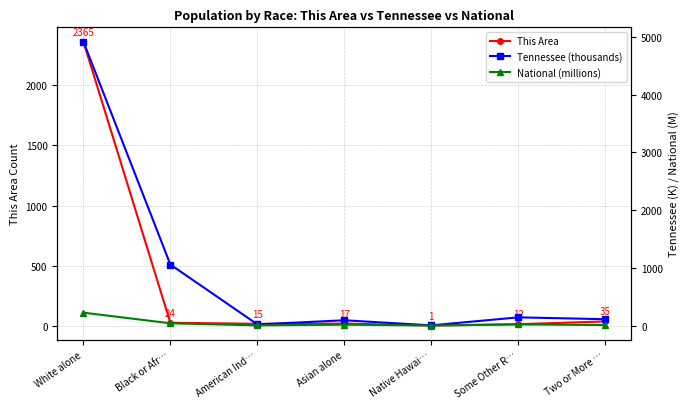

Reading left to right, extract all data points from this chart.

This Area: White alone=2365.0	Black or Afr…=24.0	American Ind…=15.0	Asian alone=17.0	Native Hawai…=1.0	Some Other R…=12.0	Two or More …=35.0
Tennessee (thousands): White alone=4921.9	Black or Afr…=1057.3	American Ind…=20.0	Asian alone=91.2	Native Hawai…=3.6	Some Other R…=142.0	Two or More …=110.0
National (millions): White alone=223.6	Black or Afr…=38.9	American Ind…=2.9	Asian alone=14.7	Native Hawai…=0.5	Some Other R…=19.1	Two or More …=9.0